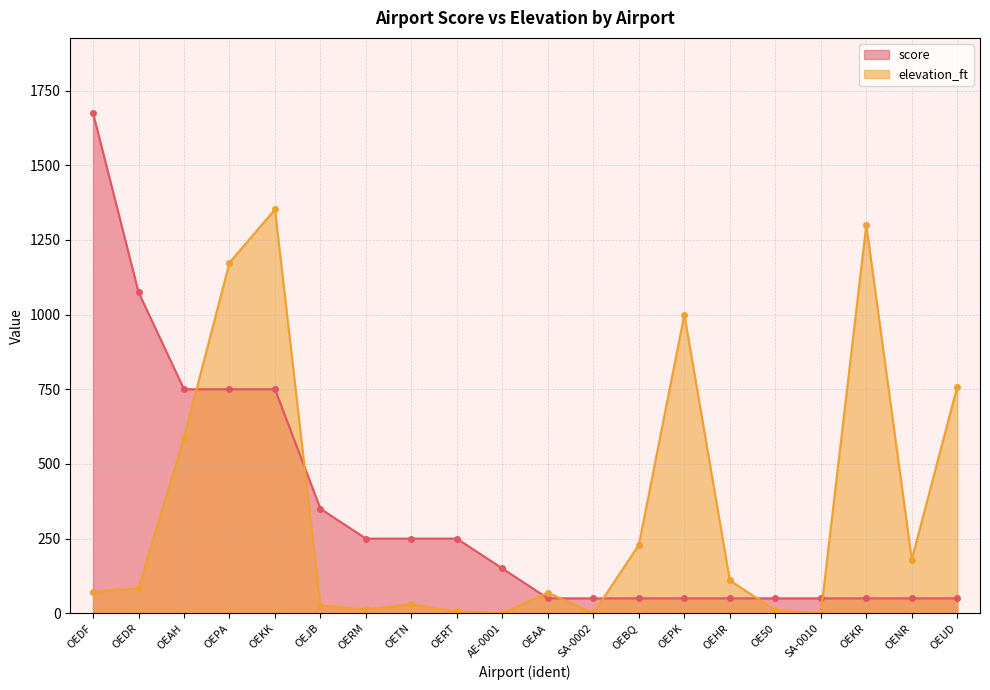

Which label corresponds to the largest value in the chart?

OEDF